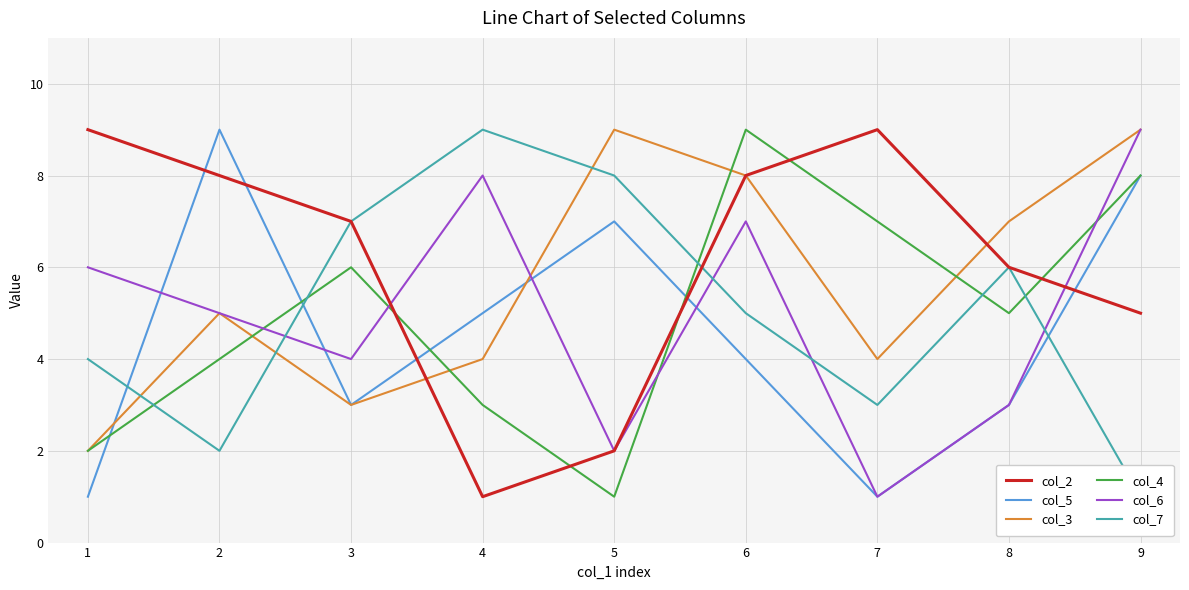

What is the value of the col_3 point at the 4th from the left?

4